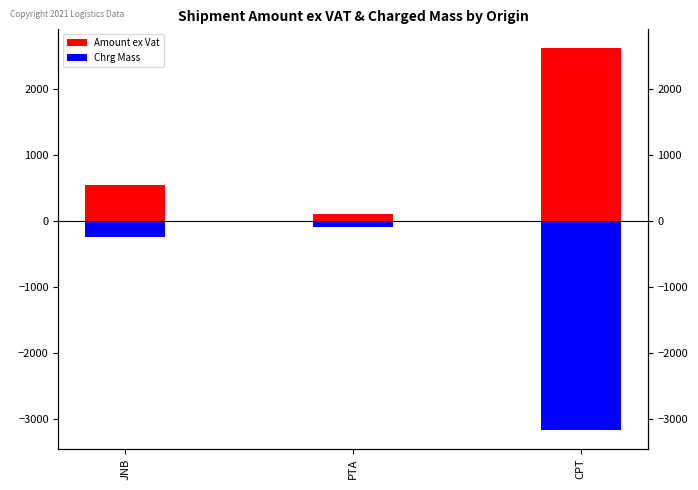

What is the difference between the Chrg Mass values at CPT and JNB?

2930.0